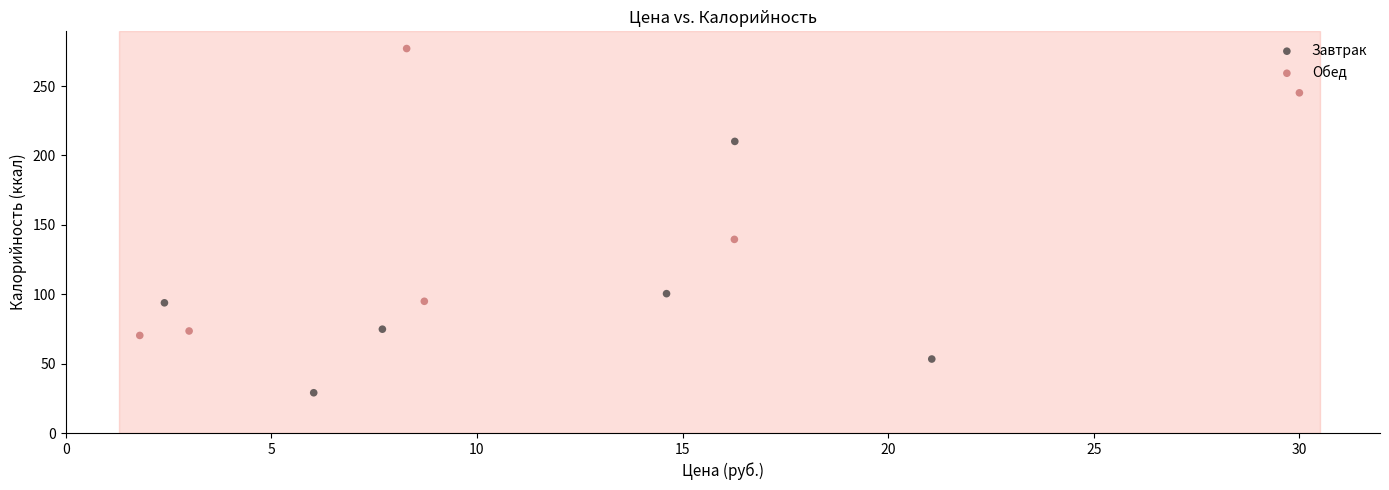

What are all the series names shown in the legend?

Завтрак, Обед